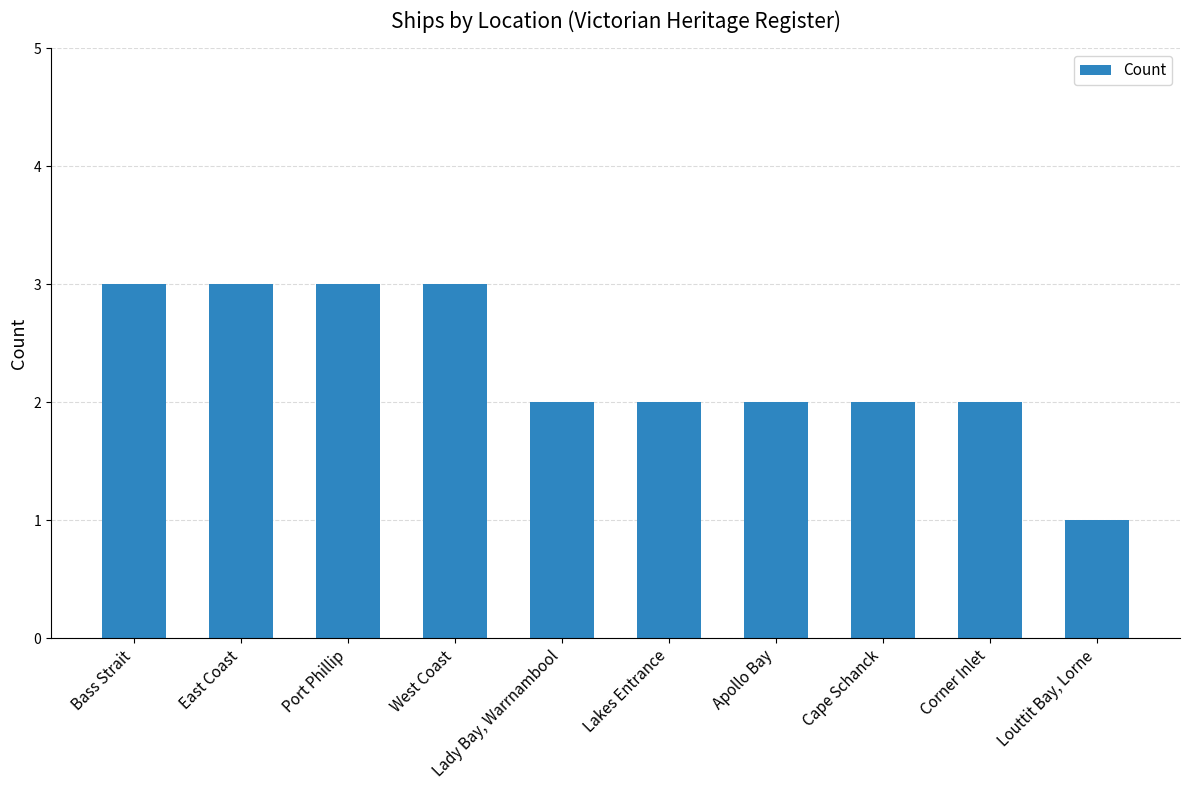

What is the ratio of the value at Apollo Bay to the value at Corner Inlet?

1.0